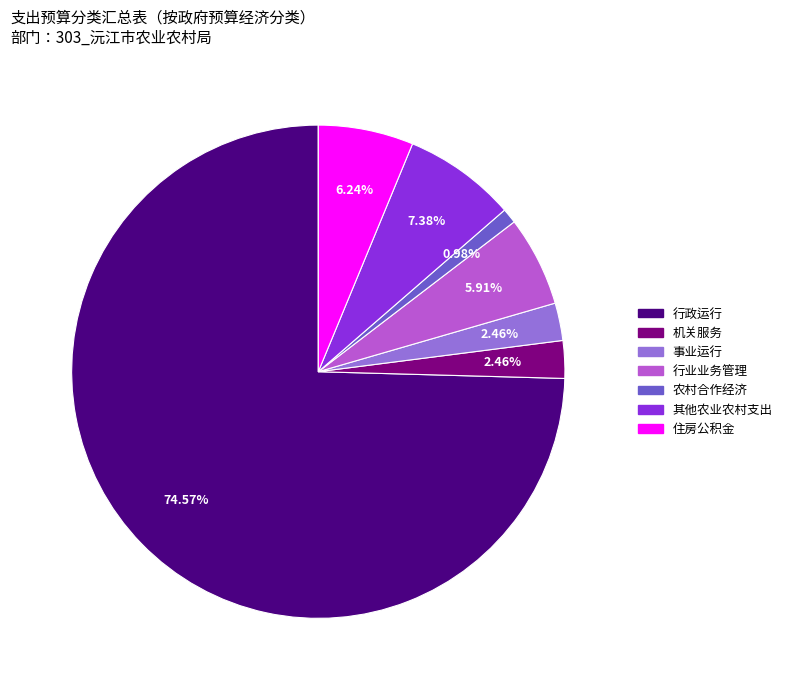

Between 行政运行 and 事业运行, which is larger?

行政运行